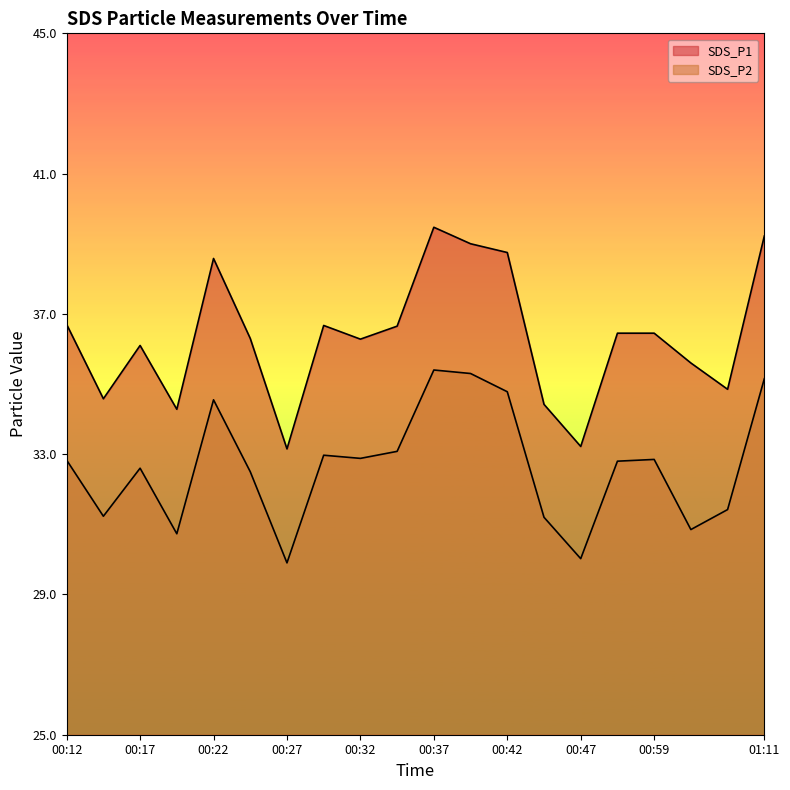

True or false: SDS_P1 and SDS_P2 cross at least once.

False